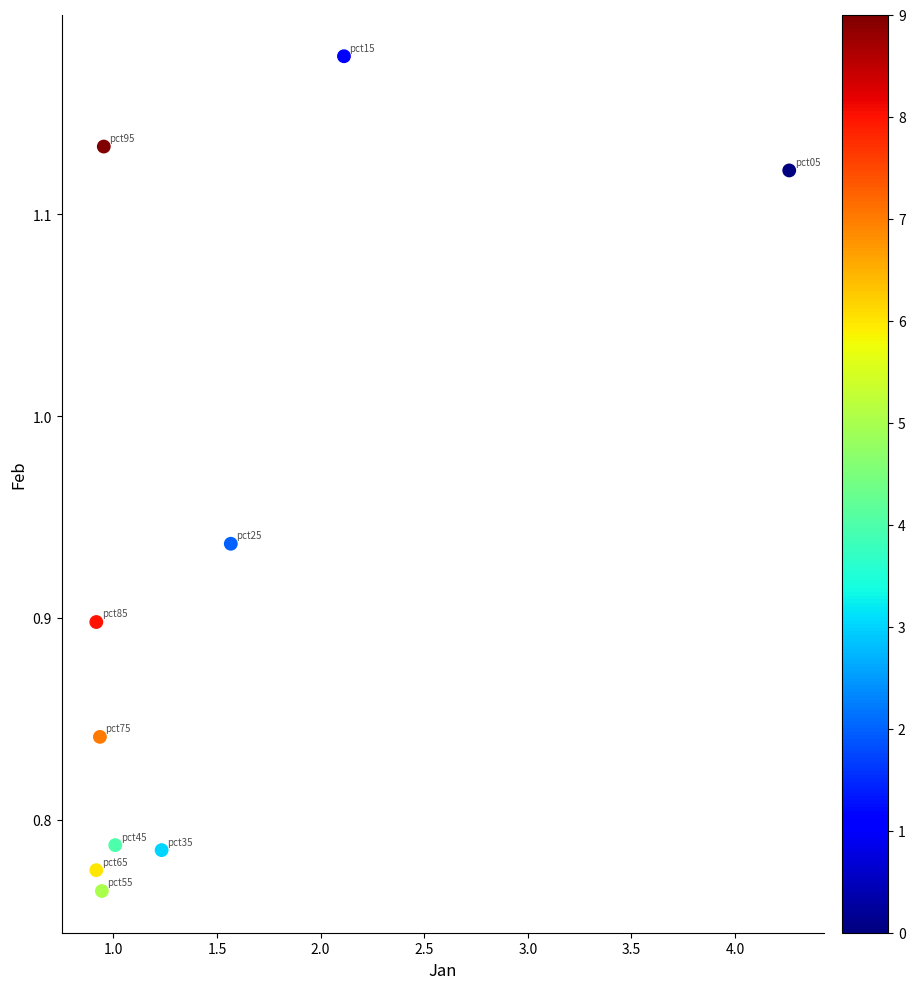

What is the range of Y values (max minus min)?

0.4